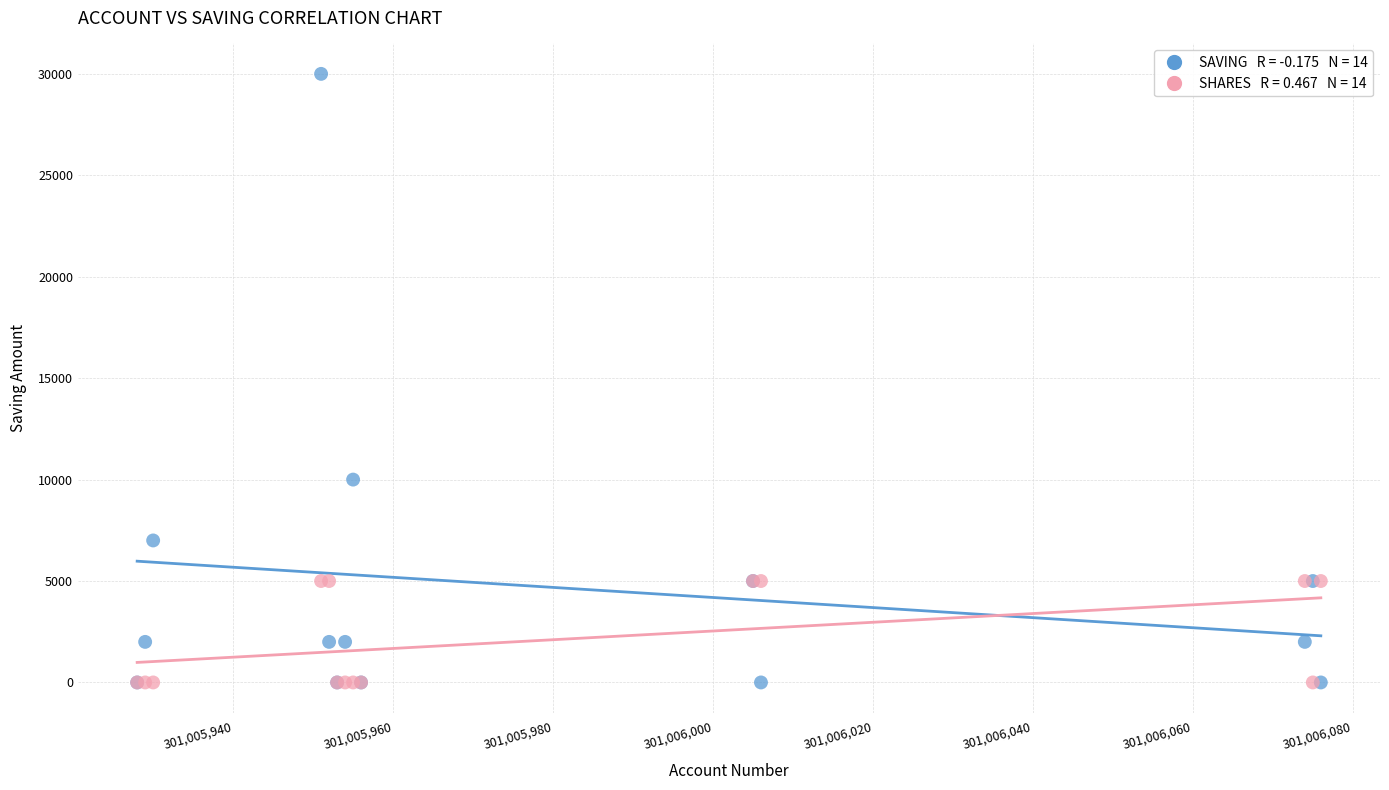

Across all series, what Y value is closest to 15000?

10000